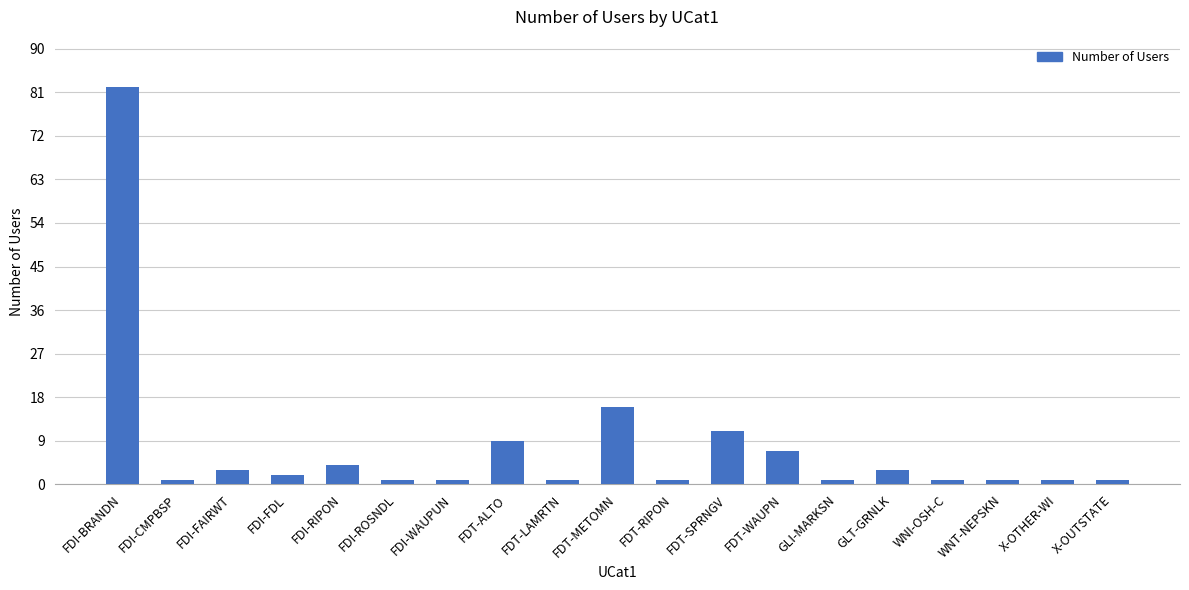

What is the sum of all values?

147